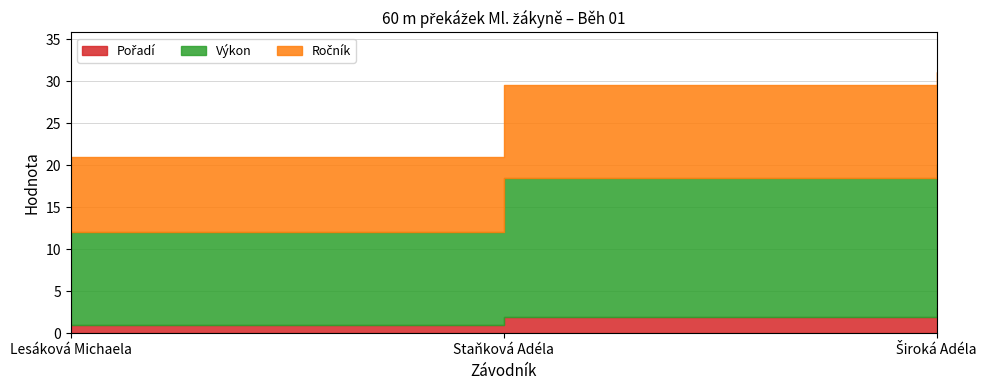

How many lines are shown in the chart?

3